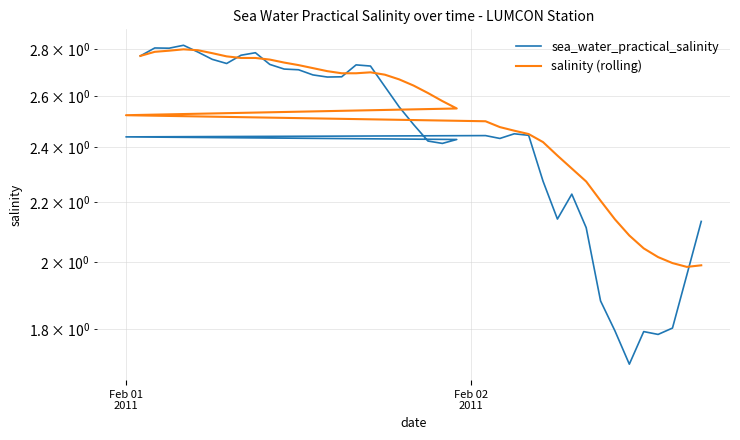

Which series has the largest range (max minus min)?

sea_water_practical_salinity